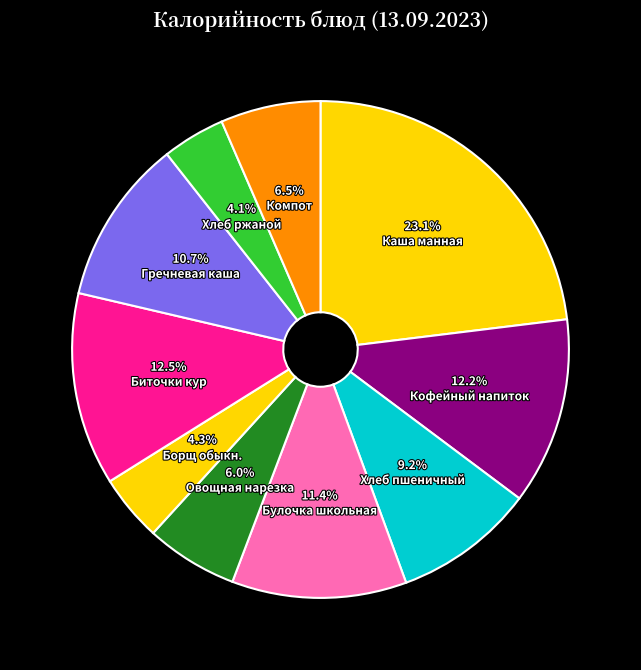

To the nearest percent, what is the difference between the largest and smallest slice percentages?

19%